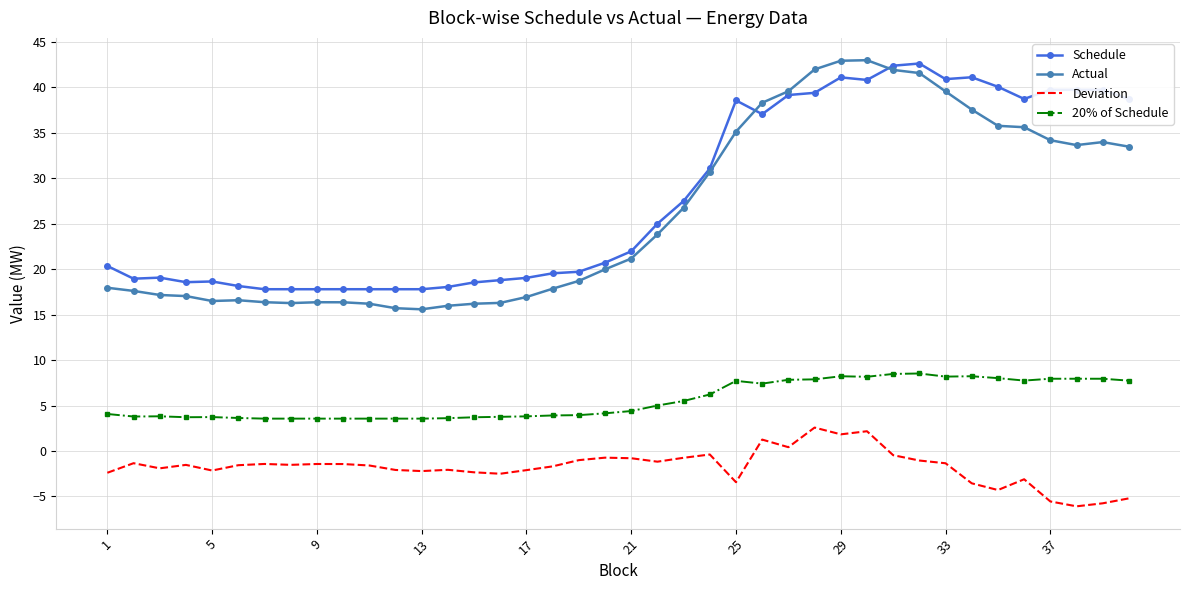

Which series has the widest spread of values?

Actual